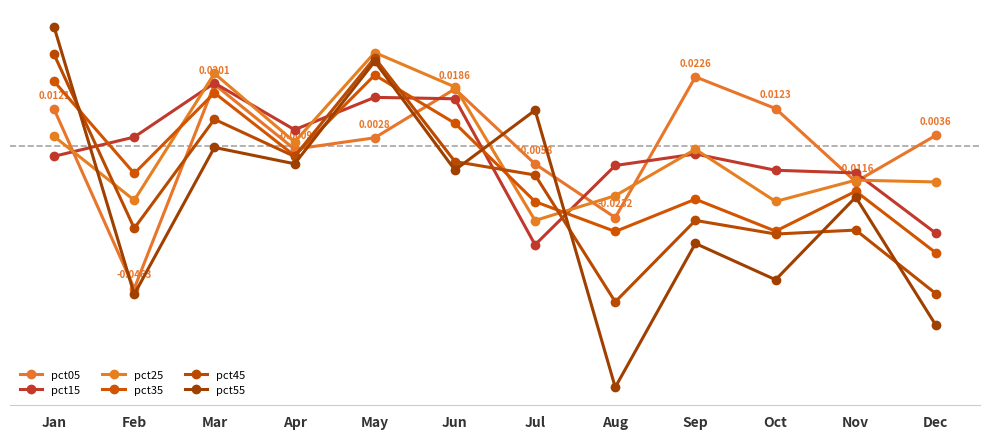

Which series has the widest spread of values?

pct55